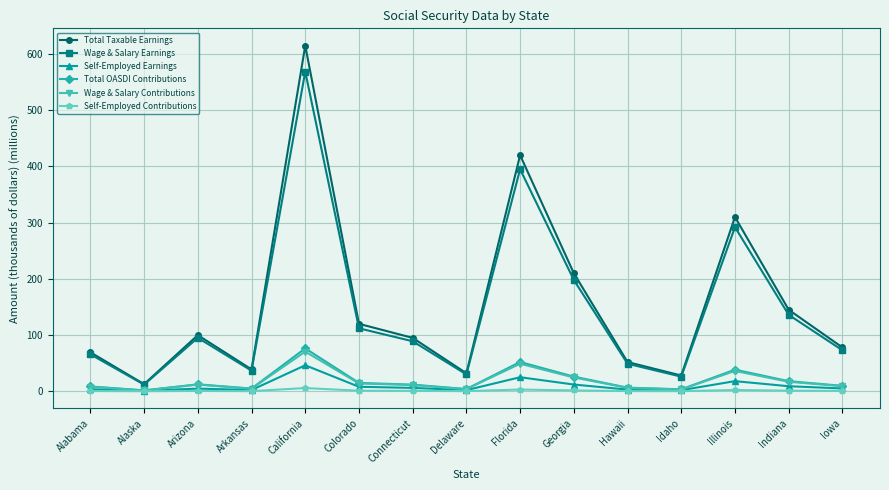

The value of Total OASDI Contributions at Connecticut is 11.8. True or false?

True